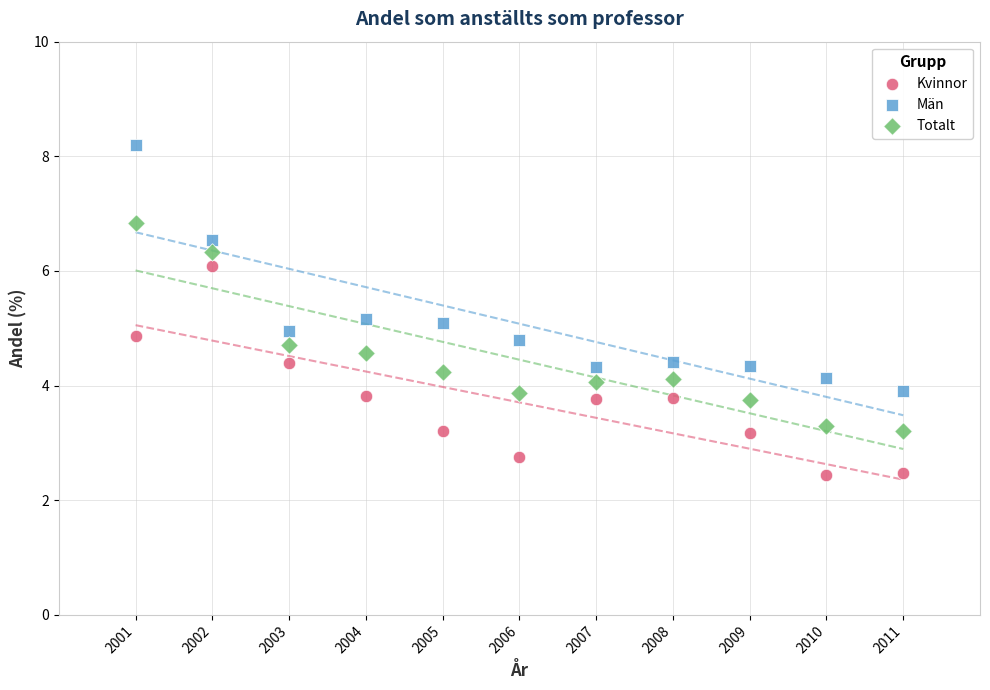

Across all data points, what is the range of X values (max minus min)?

10.0